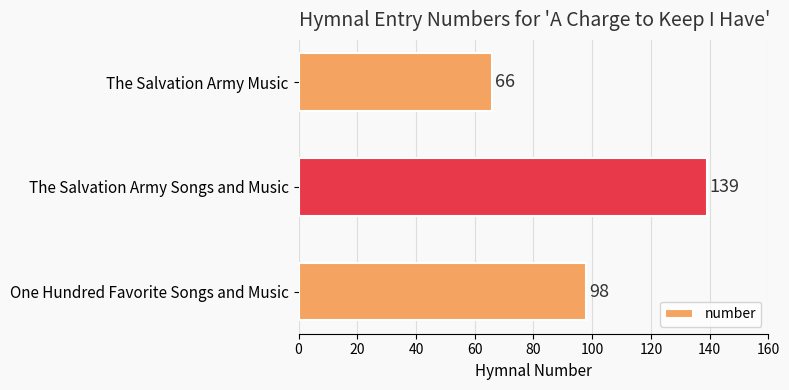

Reading bottom to top, list all the values displayed in this chart.

One Hundred Favorite Songs and Music=98	The Salvation Army Songs and Music=139	The Salvation Army Music=66